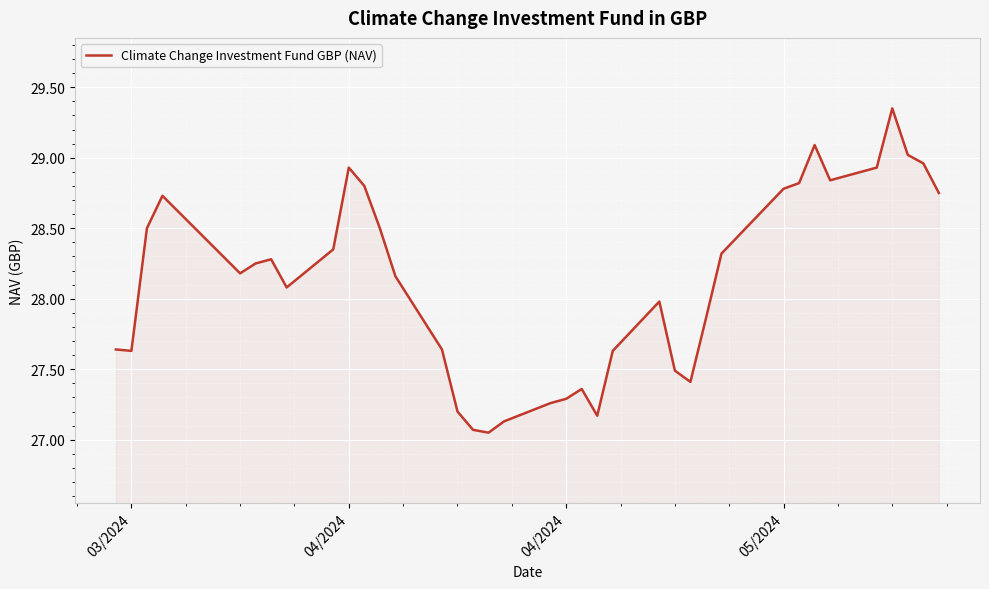

What is the difference between the maximum and minimum values?

2.3